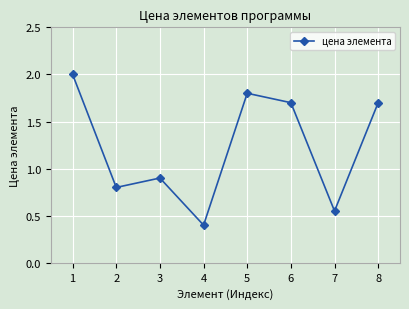

What is the difference between the values at 4 and 8?

1.3